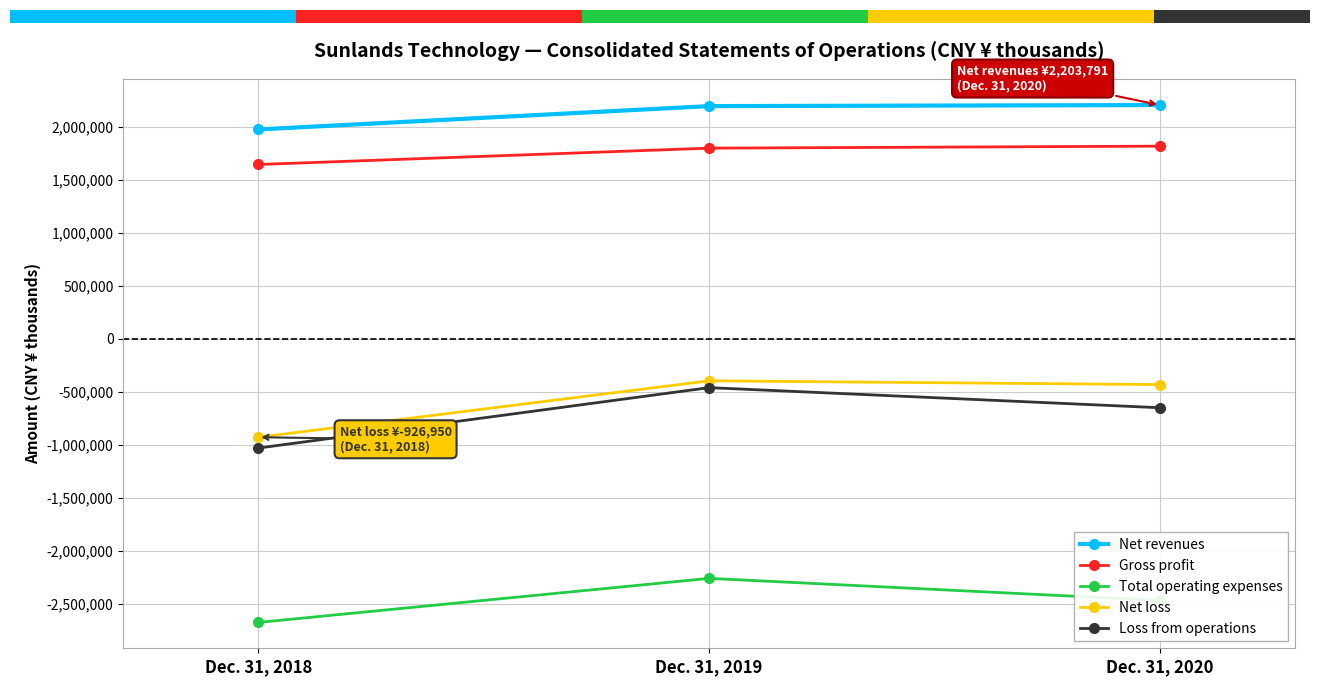

At which category is the sum across all series the highest?

Dec. 31, 2019